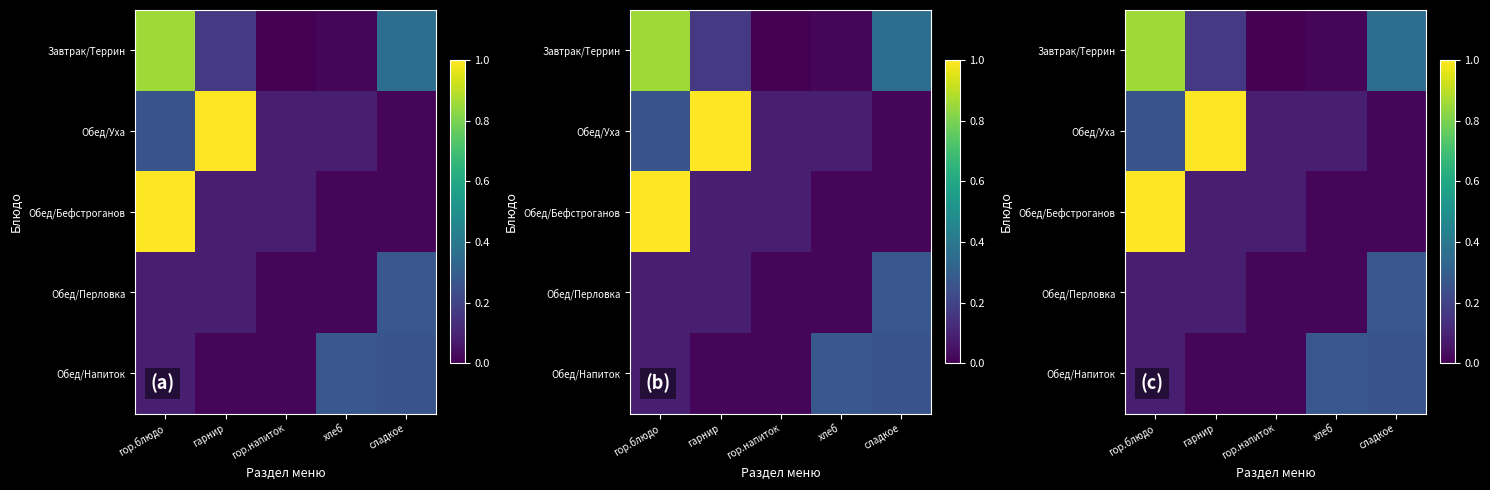

Which label corresponds to the smallest value in the chart?

гор.напиток